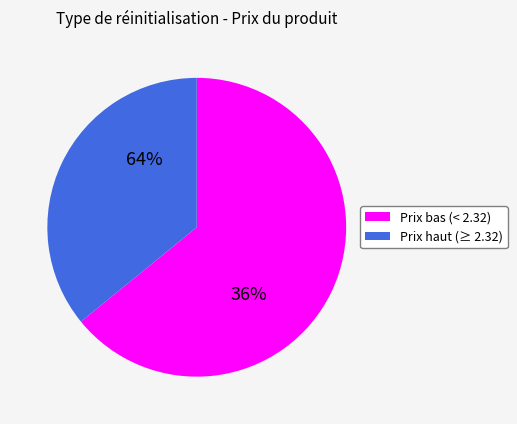

The journalière slice represents 1% of the pie. True or false?

False